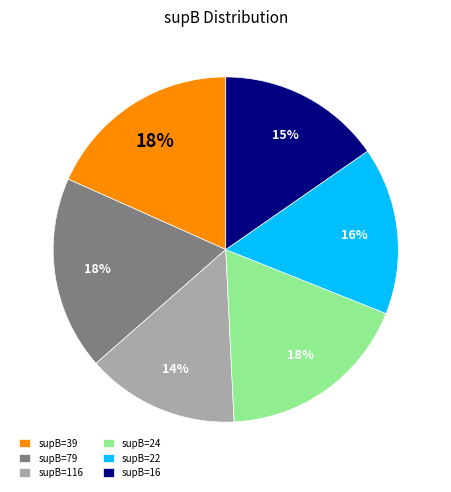

To the nearest percent, what is the difference between the largest and smallest slice percentages?

4%